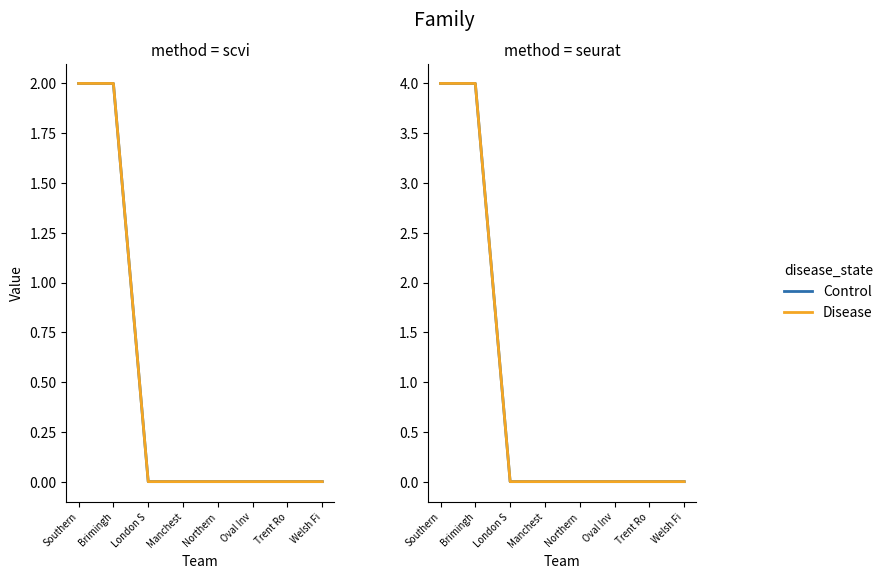

True or false: LOST has a value of 1 at Southern.

False